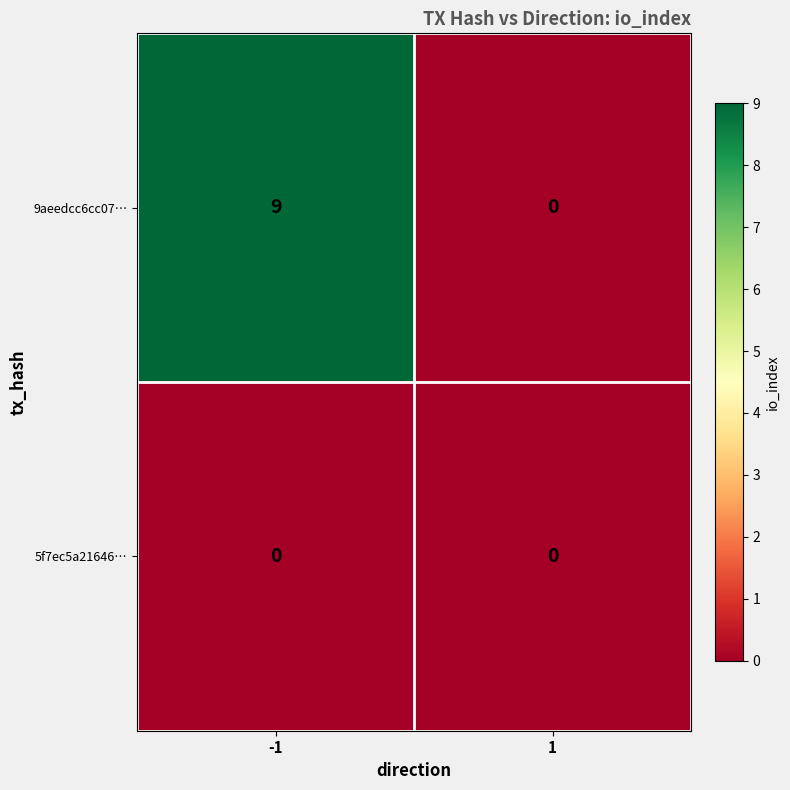

True or false: 9aeedcc6cc07… has a value of 12 at -1.

False